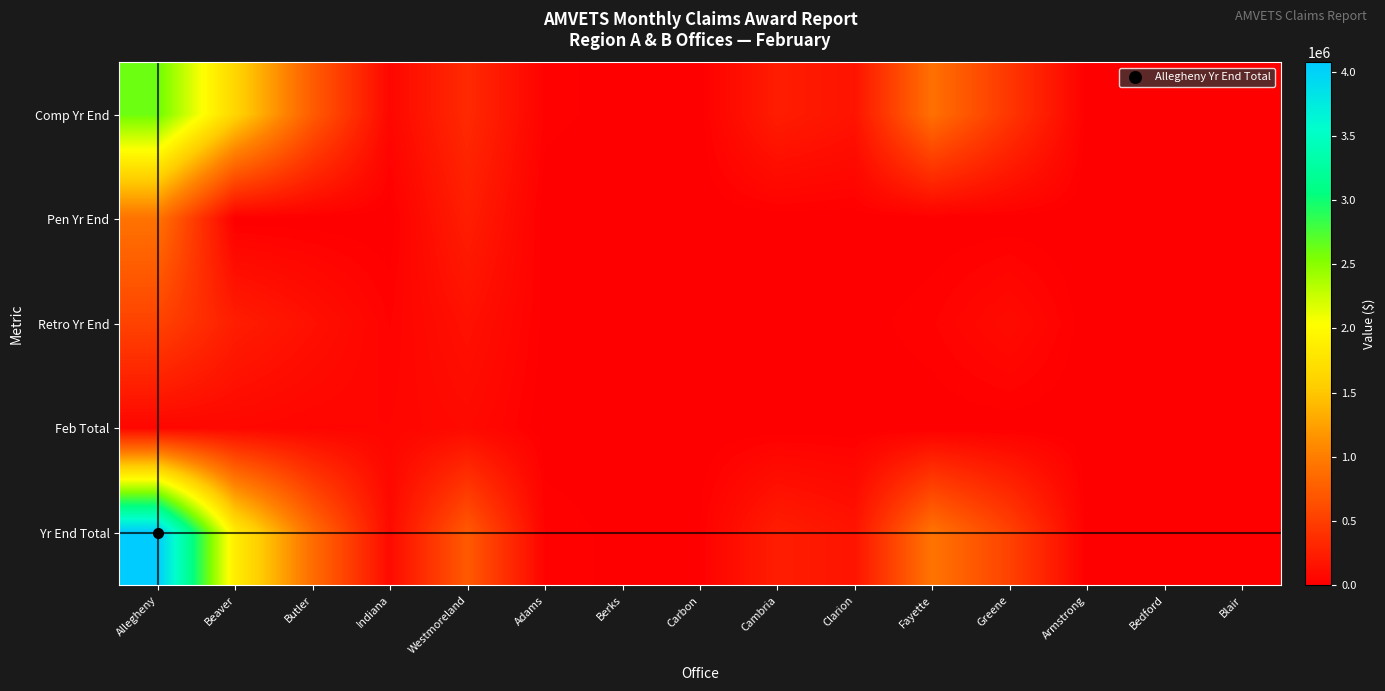

Between Clarion and Fayette, which series saw the biggest shift?

Yr End Total